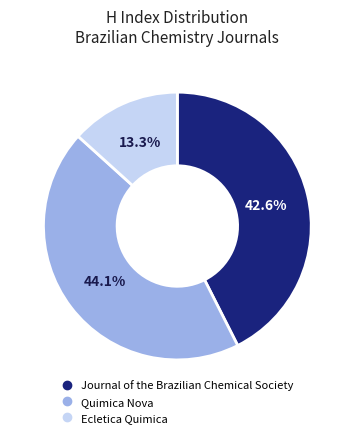

Between Quimica Nova and Ecletica Quimica, which is larger?

Quimica Nova